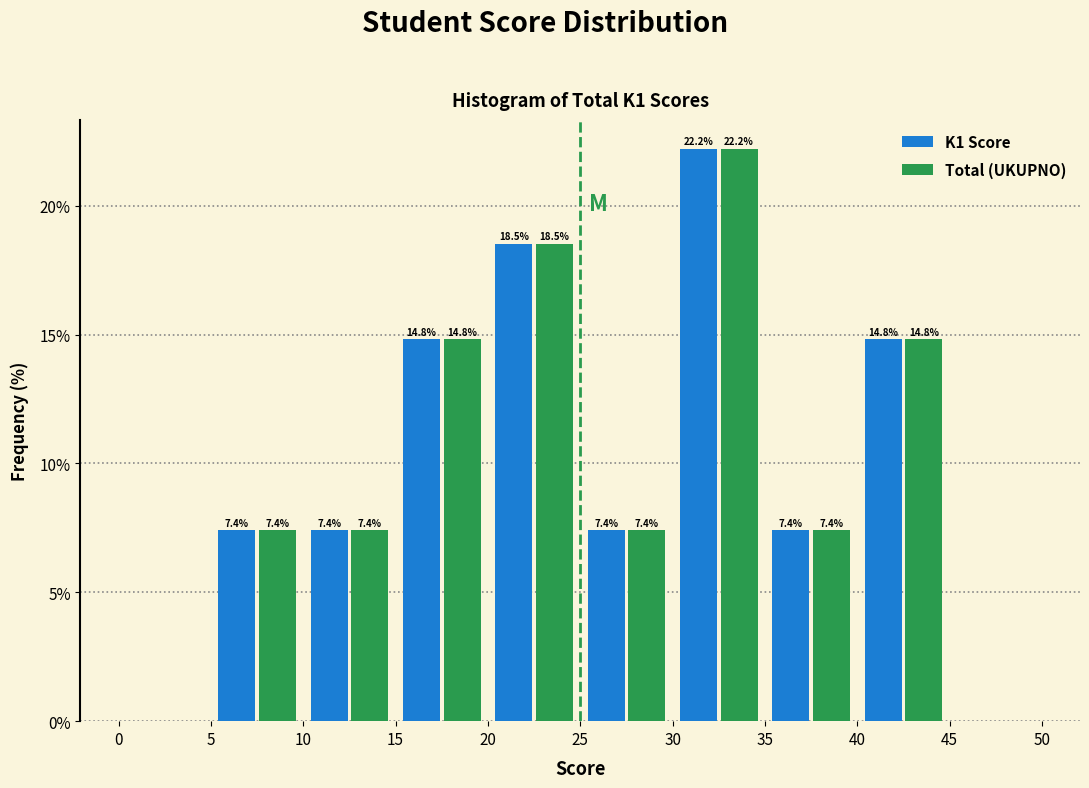

In the Total (UKUPNO) series, which range on the x-axis has the tallest bar?

30 to 35